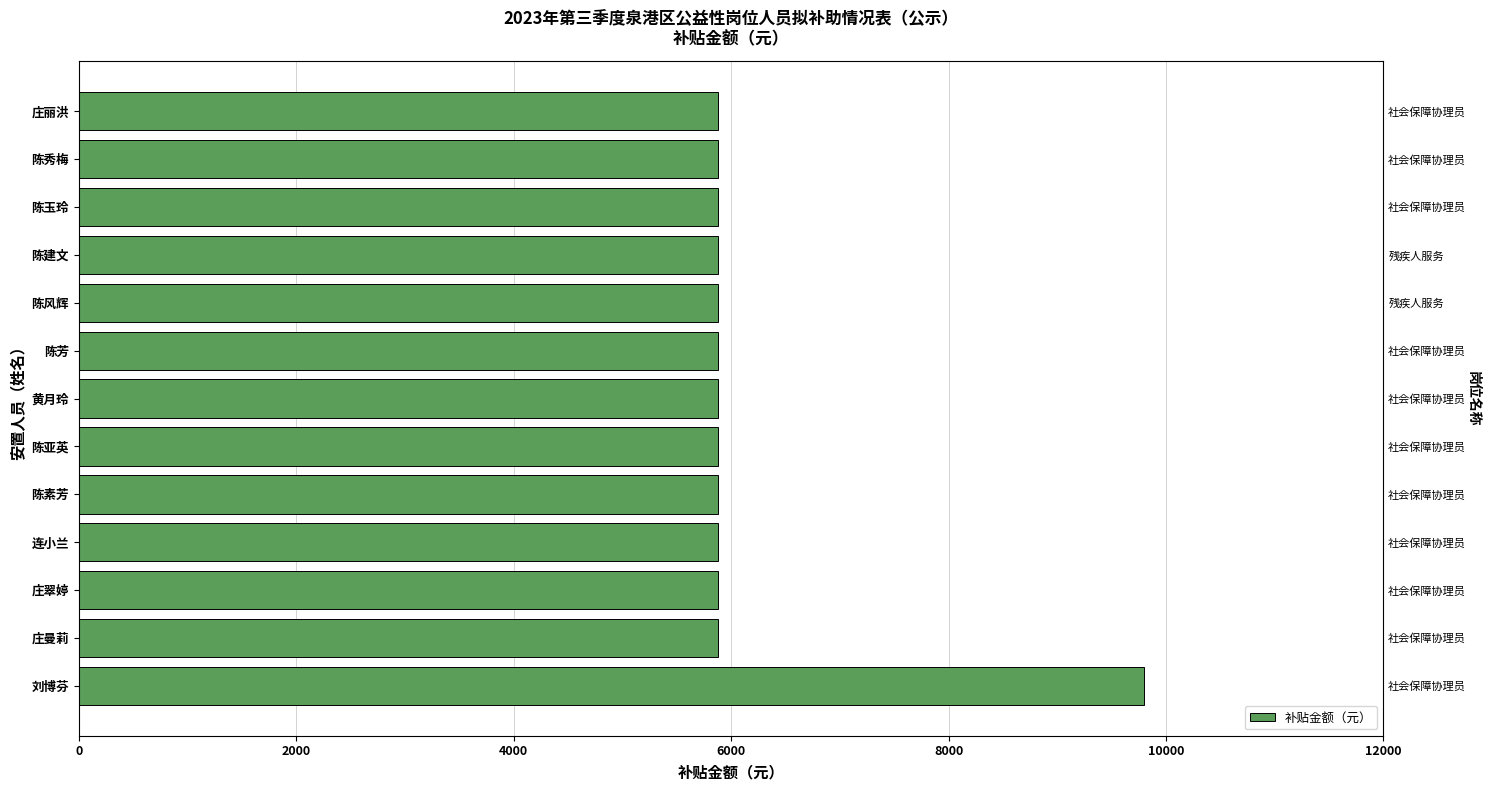

Reading left to right, extract all data points from this chart.

9800	5880	5880	5880	5880	5880	5880	5880	5880	5880	5880	5880	5880